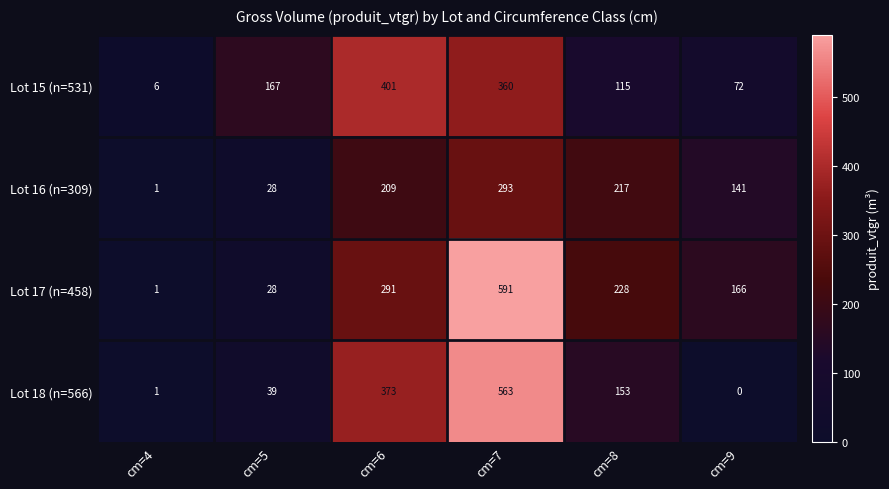

How many distinct data groups are displayed?

4